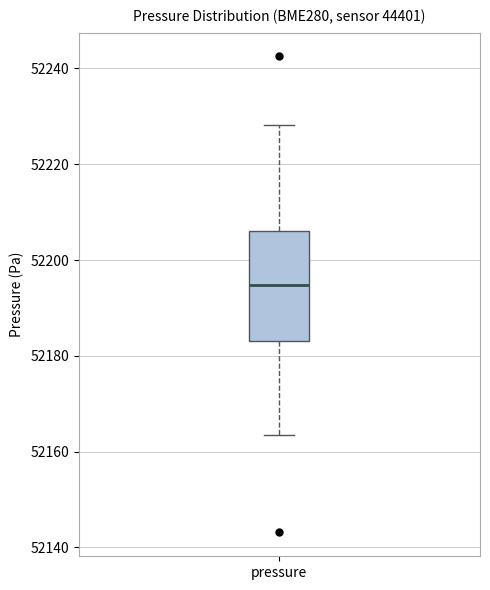

Transcribe this box plot: give where the median line is, the range the box spans, and where the two whiskers end, as read against the y-axis. The values are not printed on the chart, so give them approximately, as read against the axis.

median 52194, box 52184 to 52206, whiskers 52164 to 52228